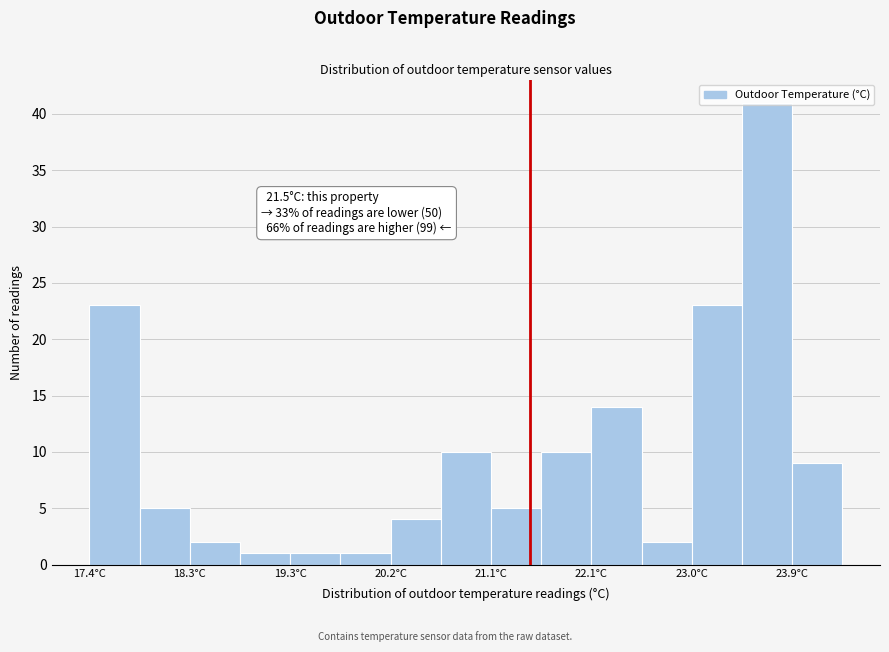

Which range on the x-axis has the tallest bar?

23.5 to 23.9